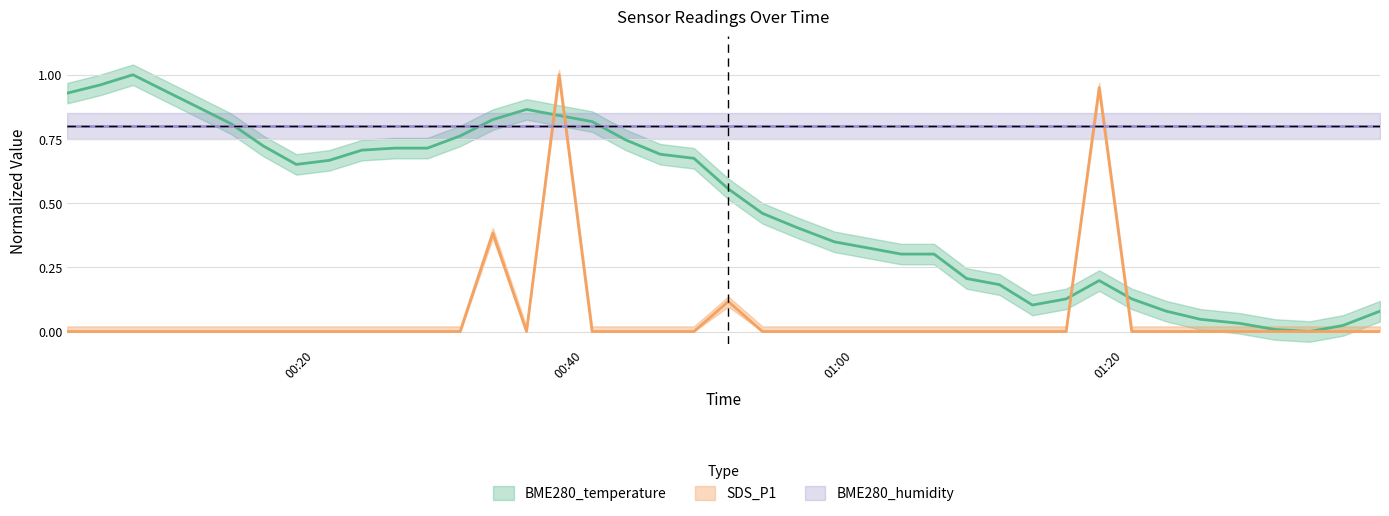

In SDS_P1, how many points are lower than both neighbors (excluding endpoints)?

1